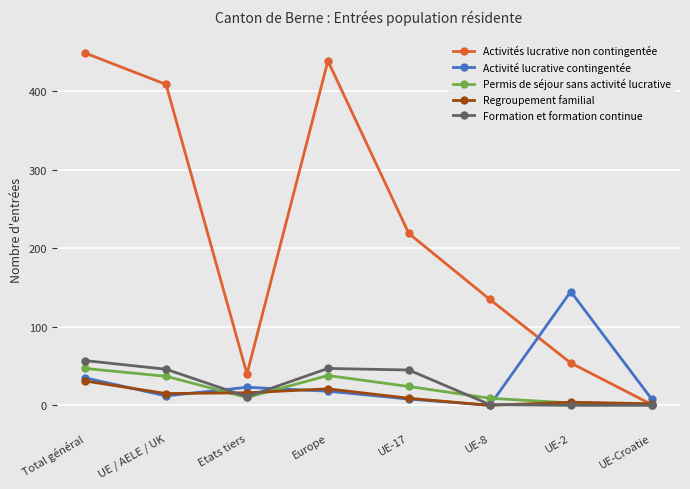

How many values in Regroupement familial are above zero?

7